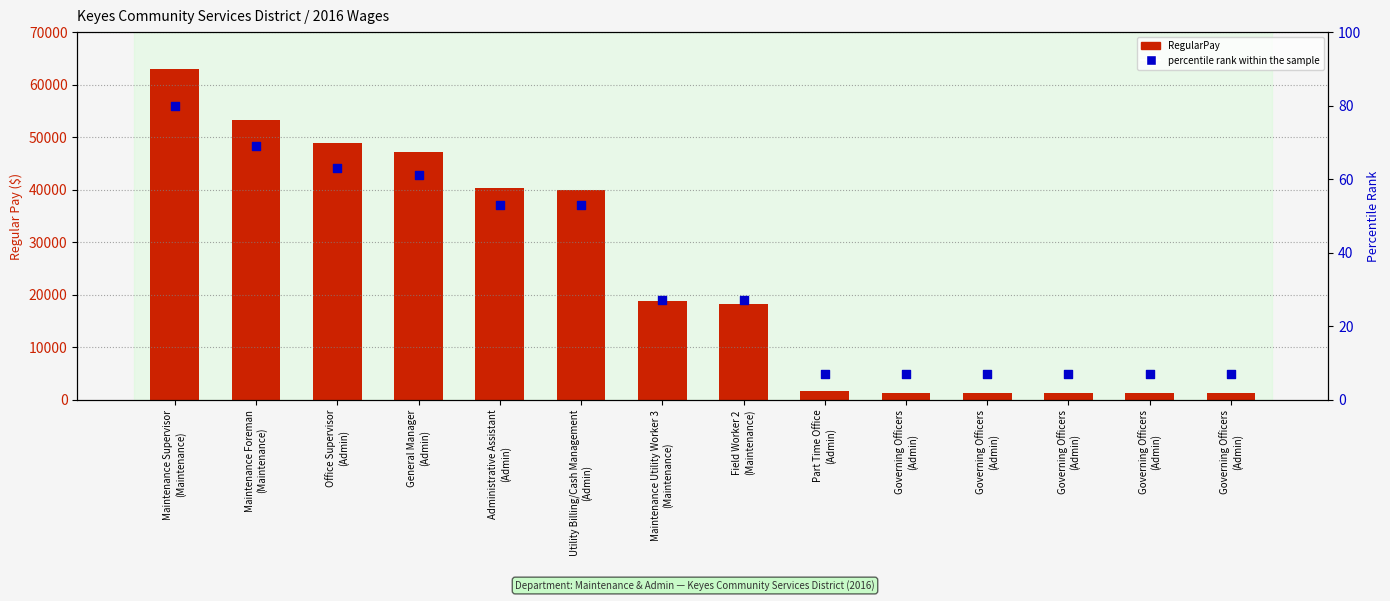

At which category is the sum across all series the highest?

Maintenance Supervisor
(Maintenance)